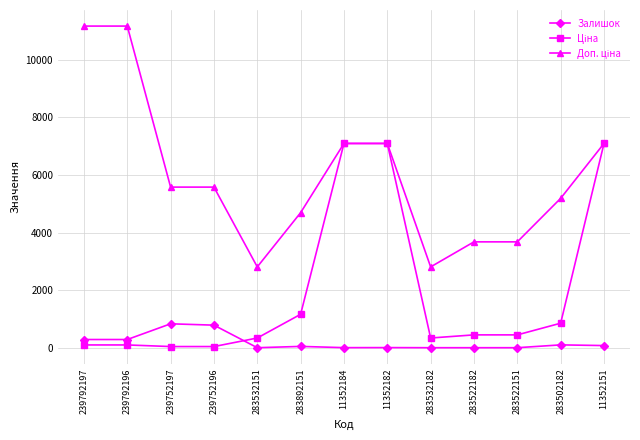

What is the maximum value shown in the chart?

11169.0